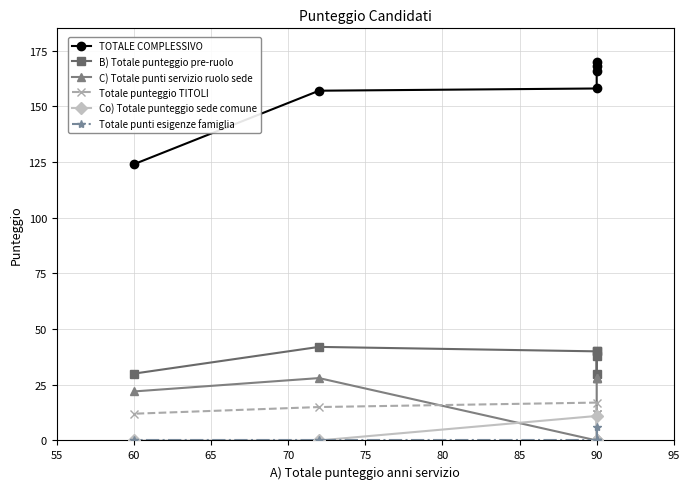

What is the difference between the maximum and minimum values in the Totale punteggio TITOLI series?

5